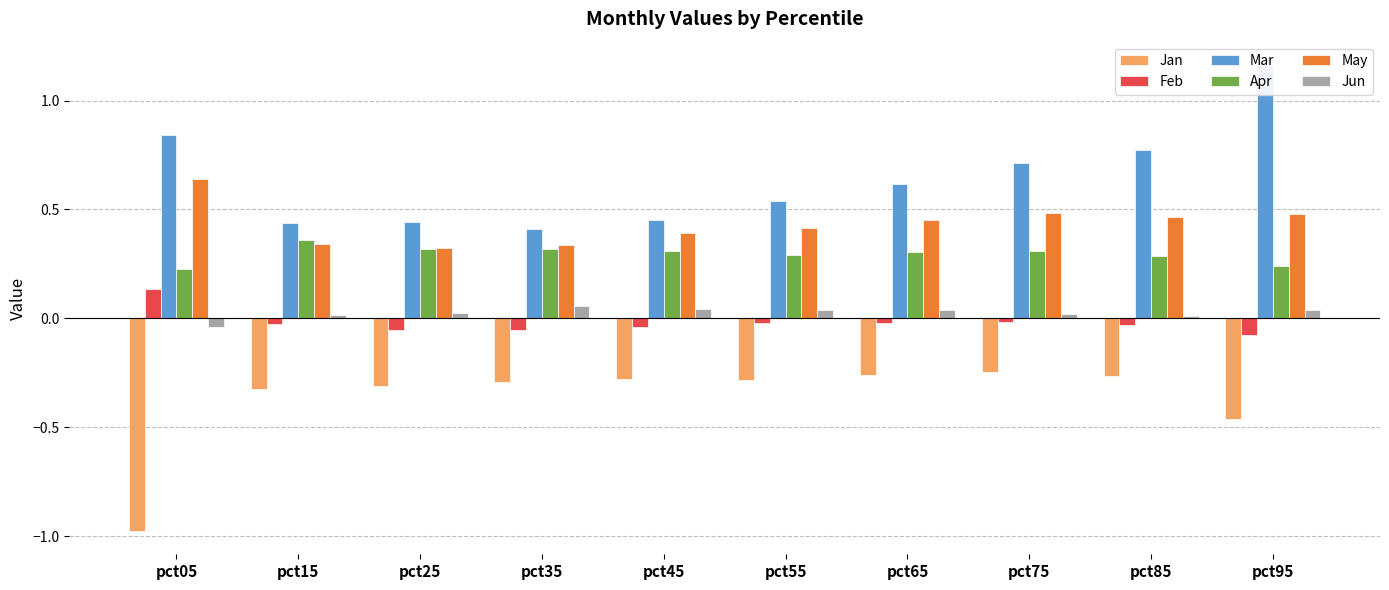

What are all the series names shown in the legend?

Jan, Feb, Mar, Apr, May, Jun